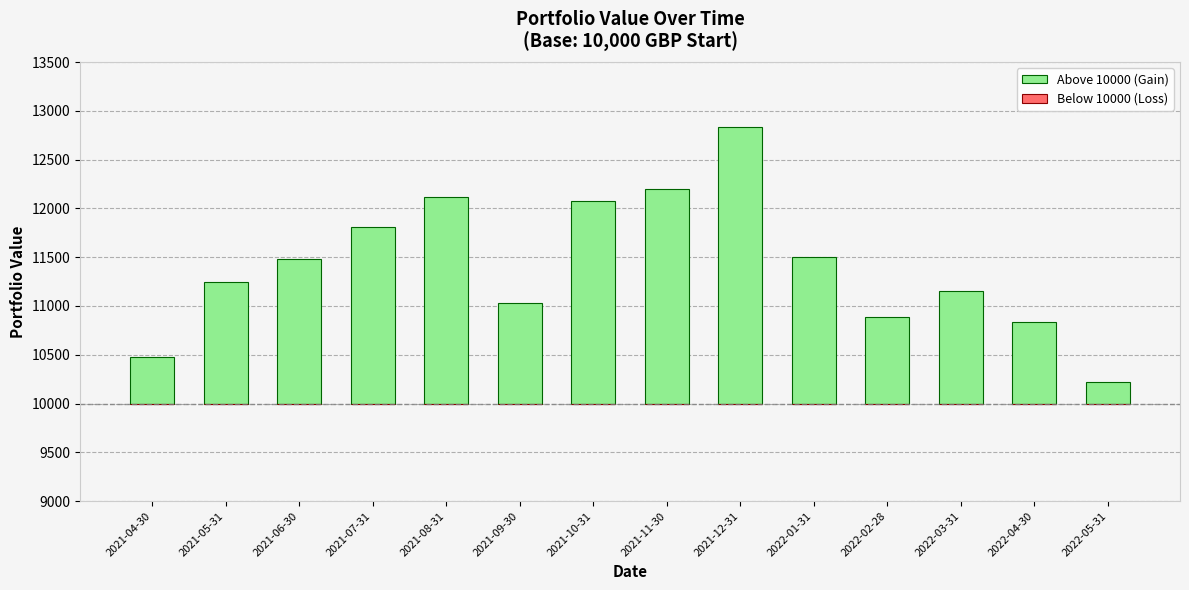

What are all the series names shown in the legend?

Above 10000 (Gain), Below 10000 (Loss)